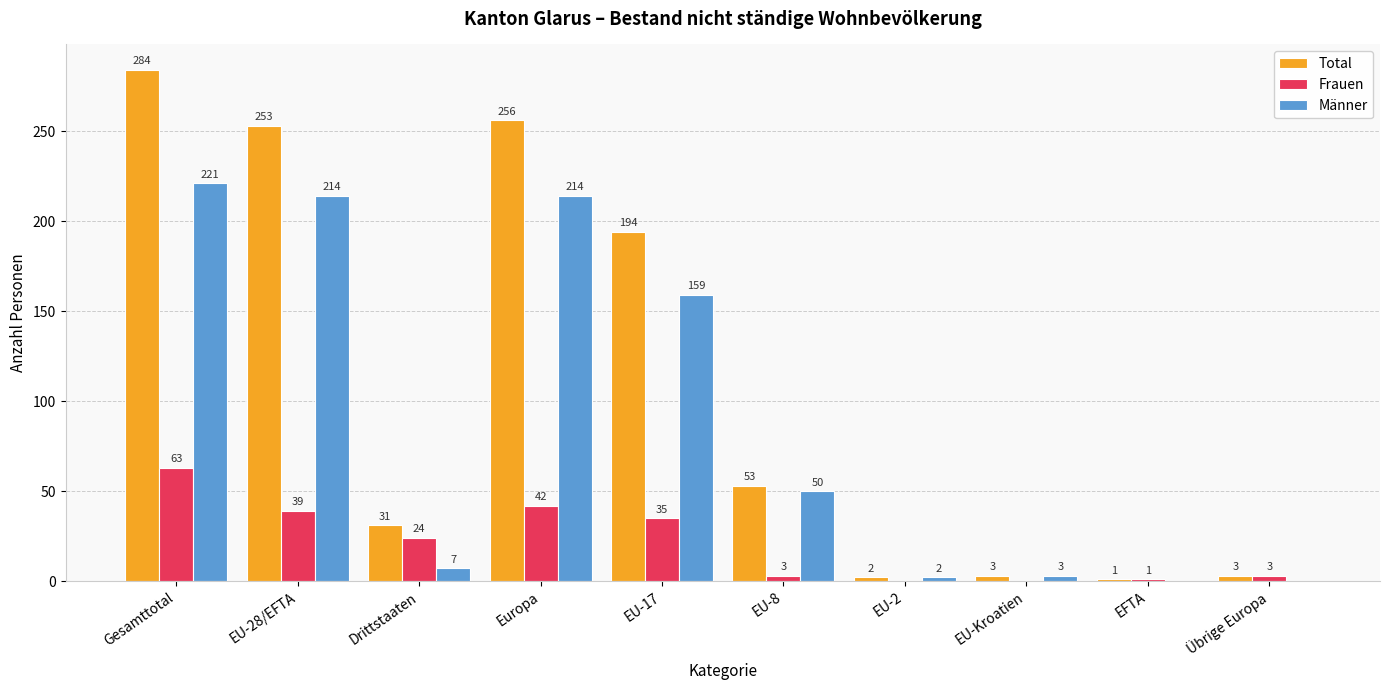

Between EU-17 and EFTA, which series saw the biggest shift?

Total